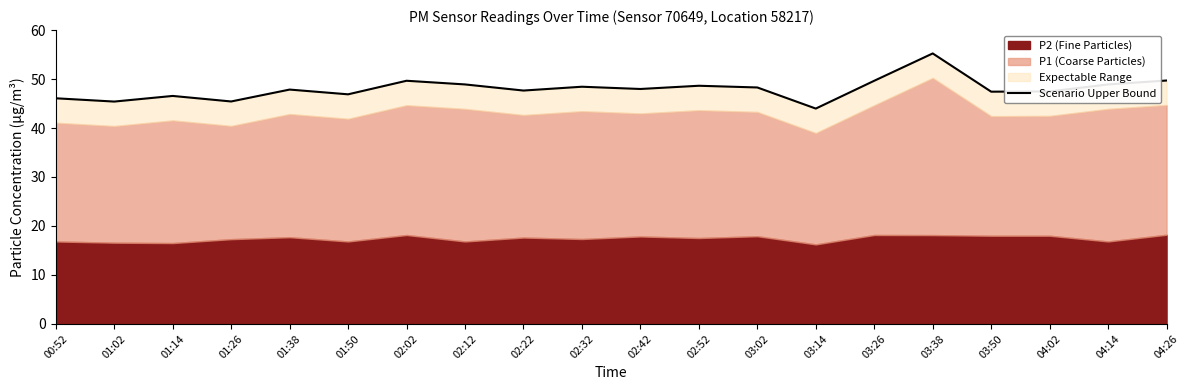

Between 01:26 and 03:14, which is larger?

01:26